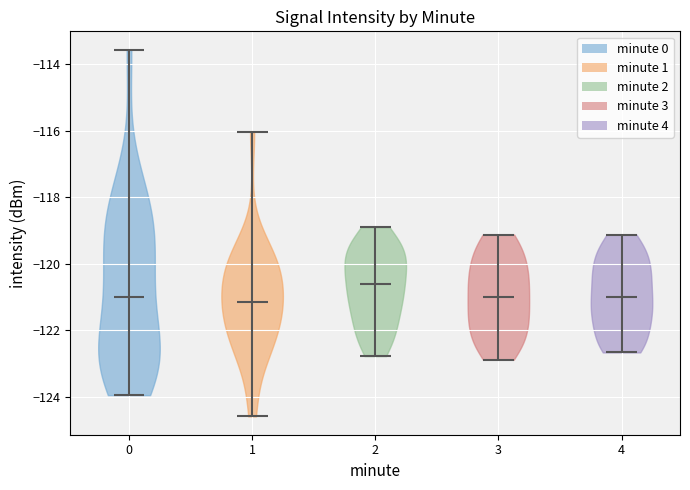

What is the lowest point the violin at x = 1 reaches on the y-axis? The values are not printed on the chart, so give them approximately, as read against the axis.

-124.6